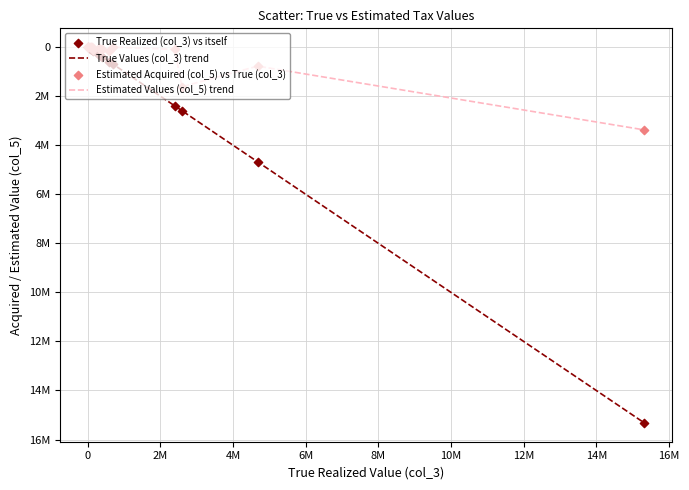

Does the chart have visible grid lines?

Yes